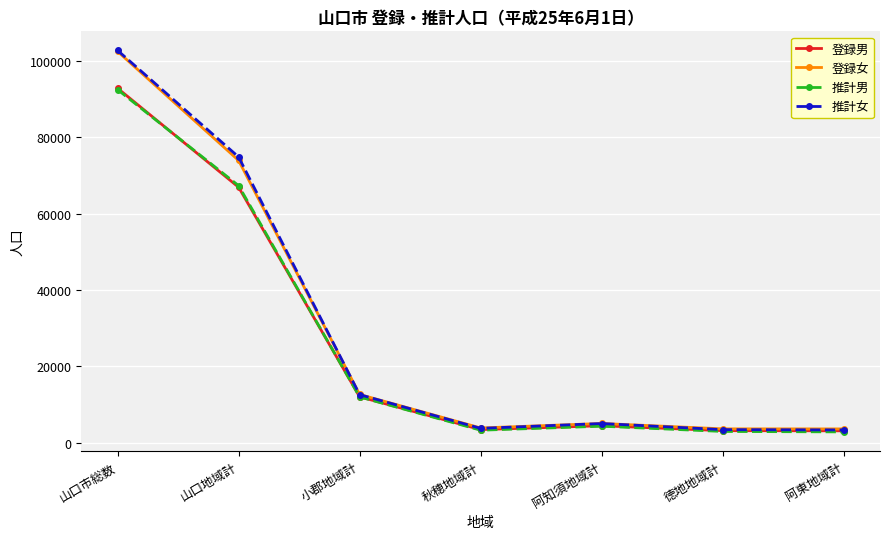

Where is the first local minimum for 推計女?

秋穂地域計